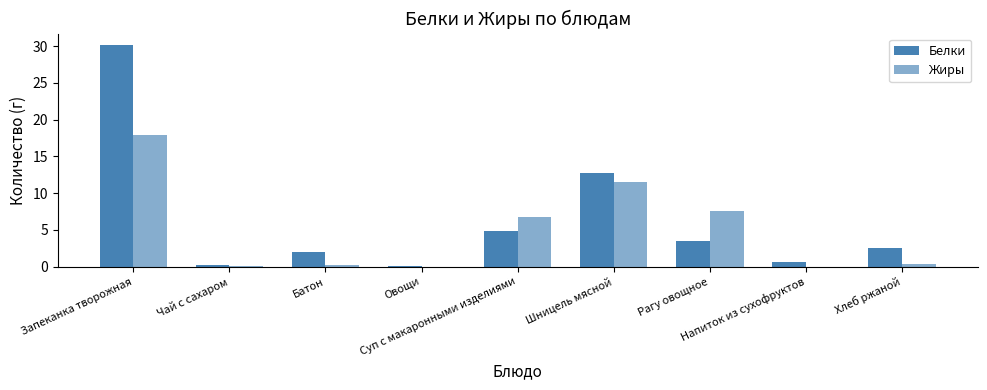

Count the number of data series in this chart.

2